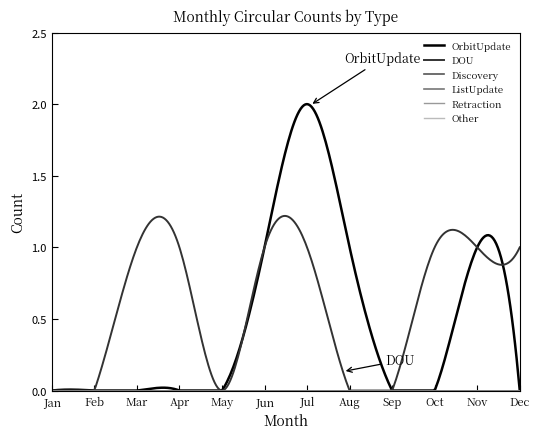

Reading right to left, transcribe all the data shown in this chart.

OrbitUpdate: Dec=0	Nov=1	Oct=0	Sep=0	Aug=1	Jul=2	Jun=1	May=0	Apr=0	Mar=0	Feb=0	Jan=0
DOU: Dec=1	Nov=1	Oct=1	Sep=0	Aug=0	Jul=1	Jun=1	May=0	Apr=1	Mar=1	Feb=0	Jan=0
Discovery: Dec=0	Nov=0	Oct=0	Sep=0	Aug=0	Jul=0	Jun=0	May=0	Apr=0	Mar=0	Feb=0	Jan=0
ListUpdate: Dec=0	Nov=0	Oct=0	Sep=0	Aug=0	Jul=0	Jun=0	May=0	Apr=0	Mar=0	Feb=0	Jan=0
Retraction: Dec=0	Nov=0	Oct=0	Sep=0	Aug=0	Jul=0	Jun=0	May=0	Apr=0	Mar=0	Feb=0	Jan=0
Other: Dec=0	Nov=0	Oct=0	Sep=0	Aug=0	Jul=0	Jun=0	May=0	Apr=0	Mar=0	Feb=0	Jan=0